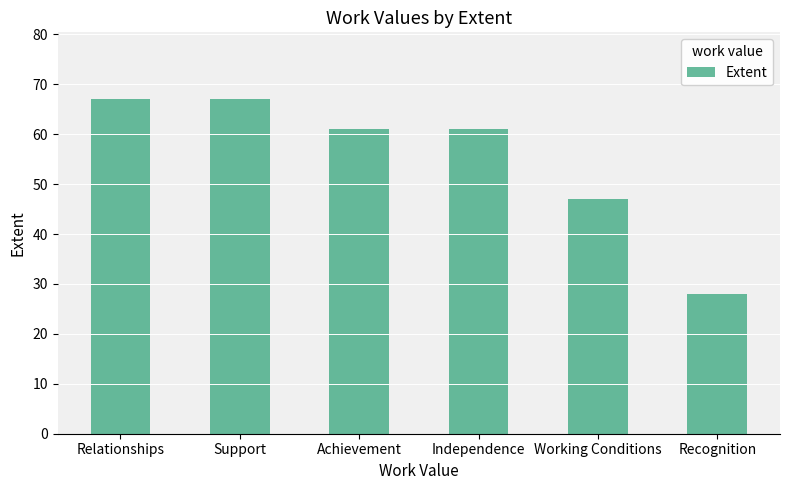

What position from the right is Relationships?

6